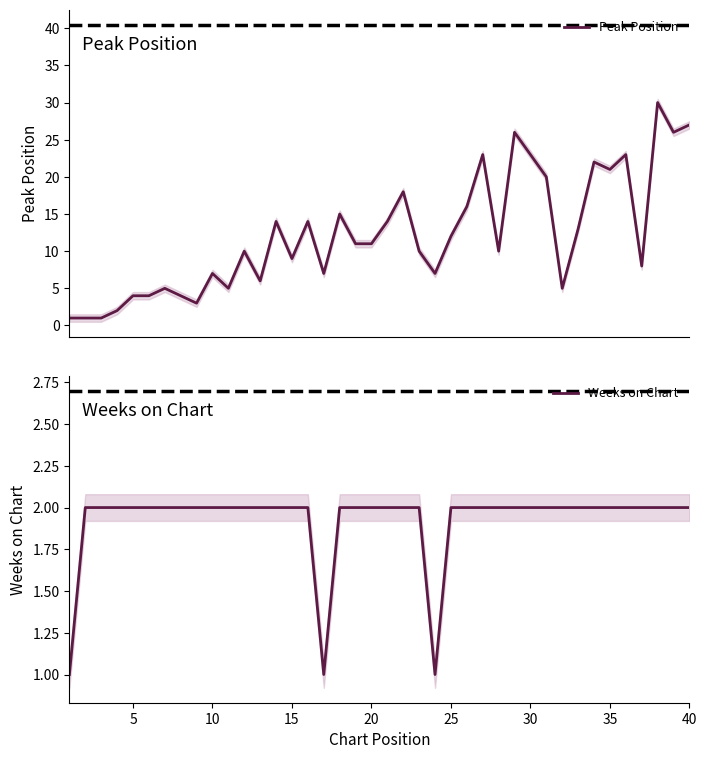

Count the Weeks on Chart values in the range 2 to 3.

37